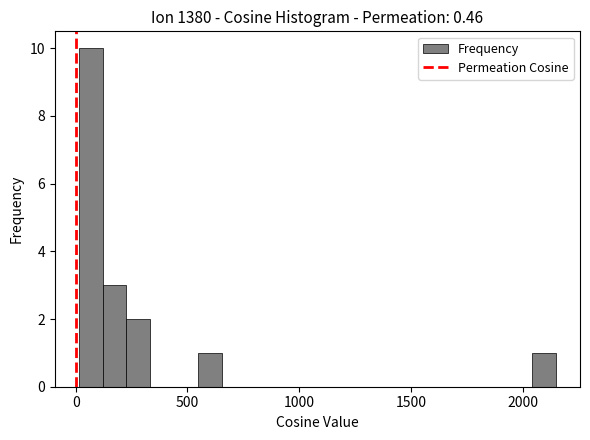

Around what value on the x-axis is the tallest bar? Give the approximate position of its centre, as read against the axis.

50